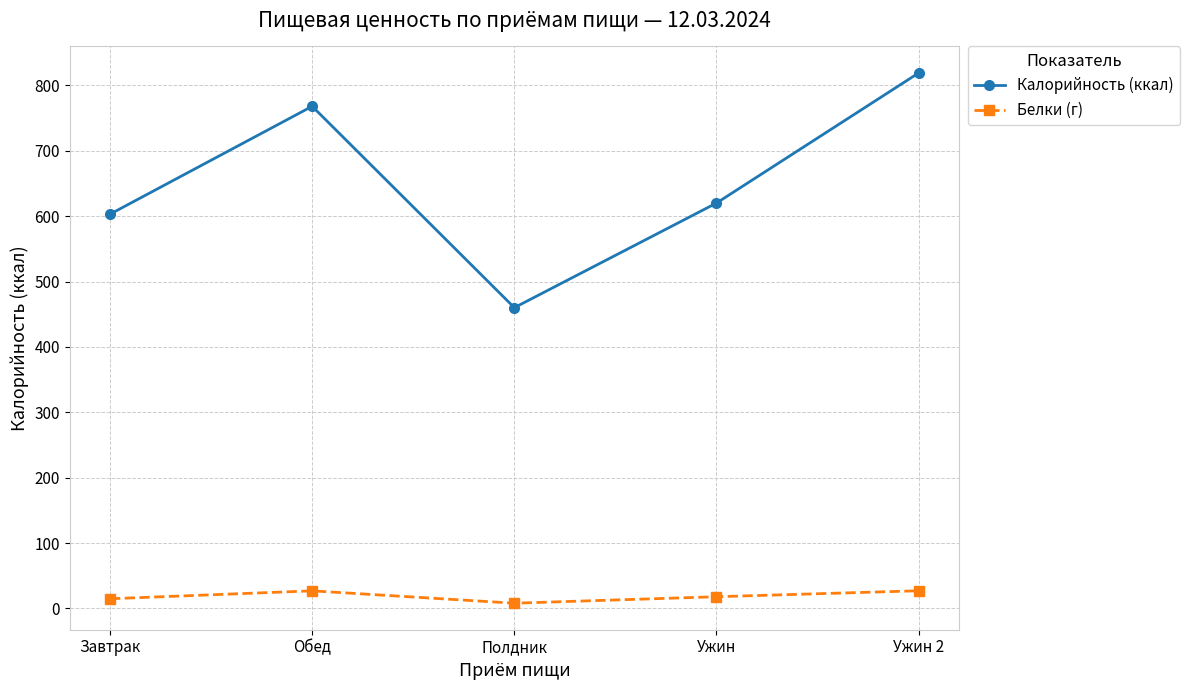

At Завтрак, list the series in order from smallest to largest.

Белки (г), Калорийность (ккал)